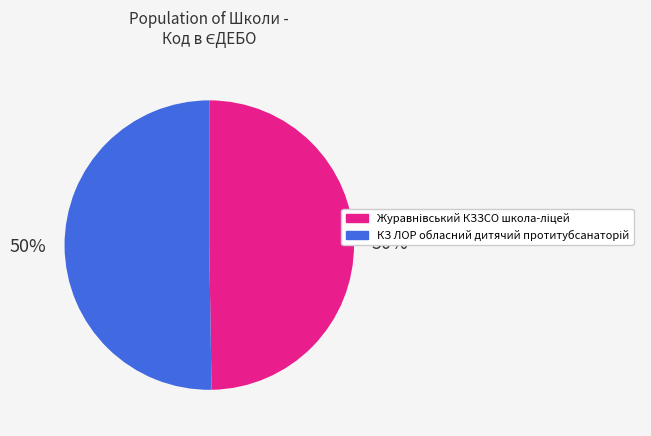

To the nearest percent, what is the average slice percentage?

50%